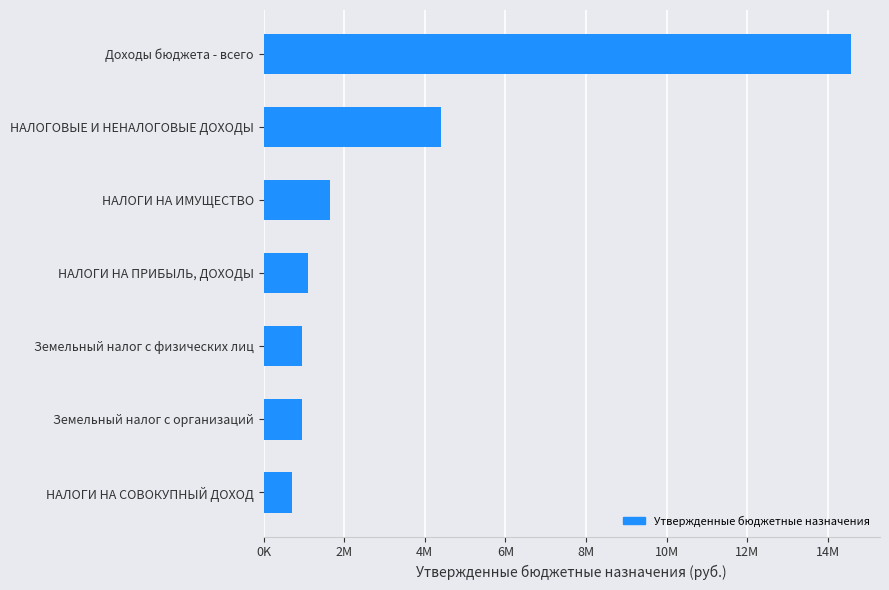

Are the bars horizontal?

Yes